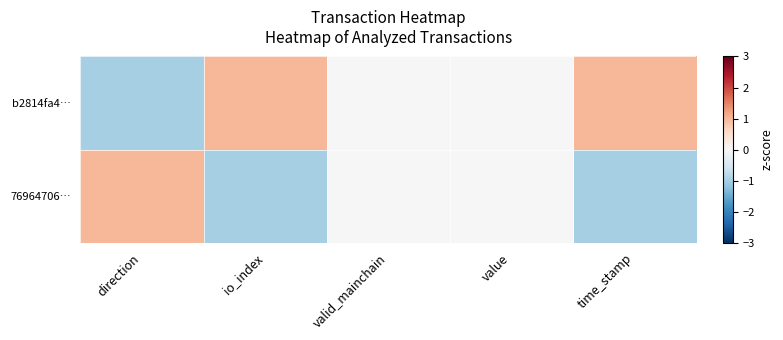

What is the minimum value shown in the chart?

-1